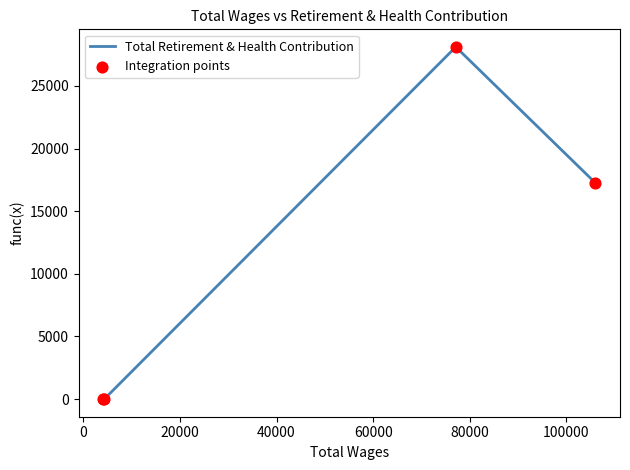

True or false: the data has more than 0 interior local peaks.

True